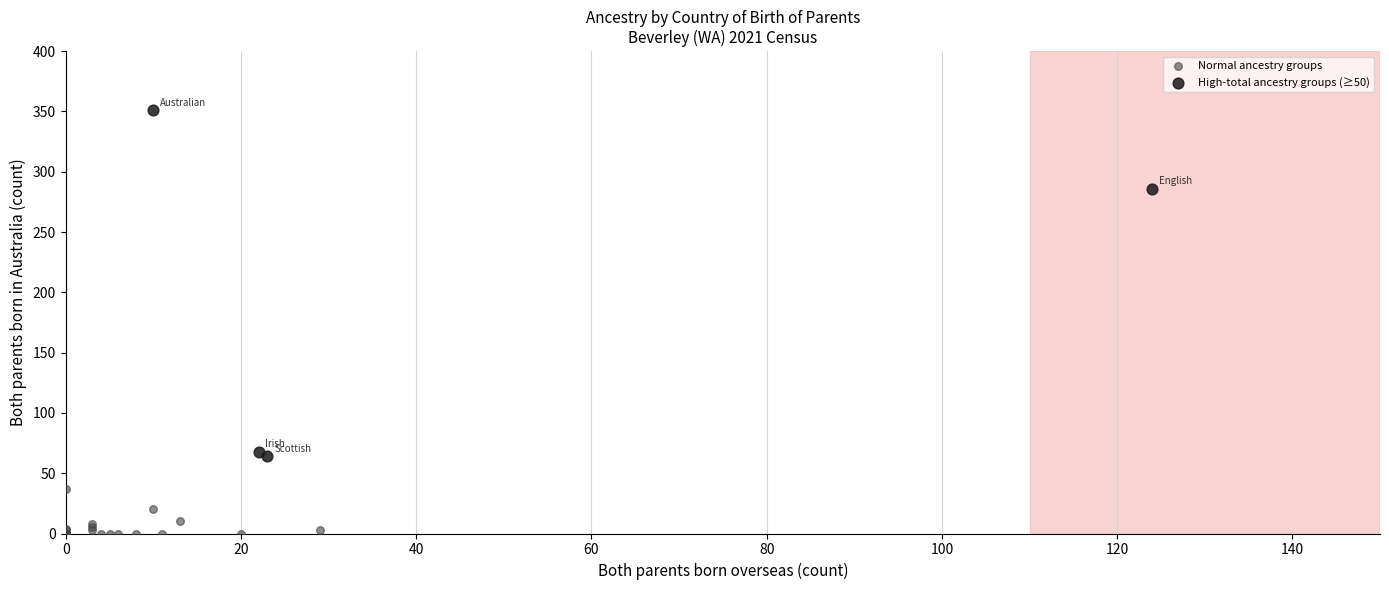

Which series reaches the maximum Y coordinate?

High-total ancestry groups (≥50)